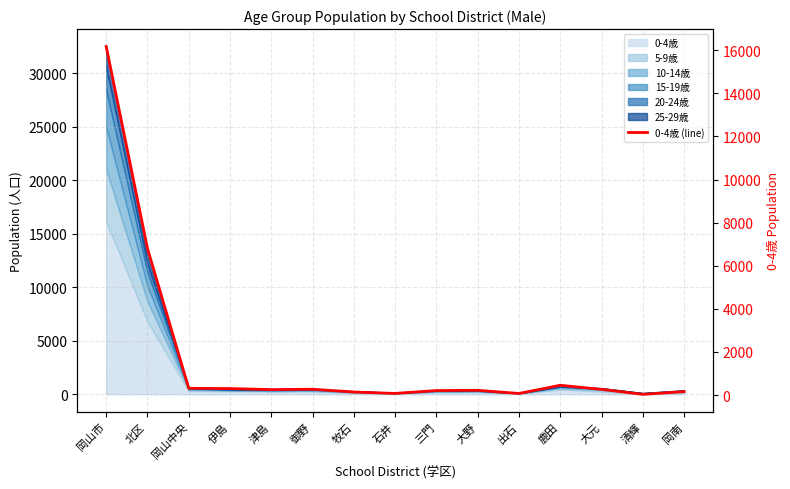

True or false: there are more than 0 points higher than both neighbors.

True